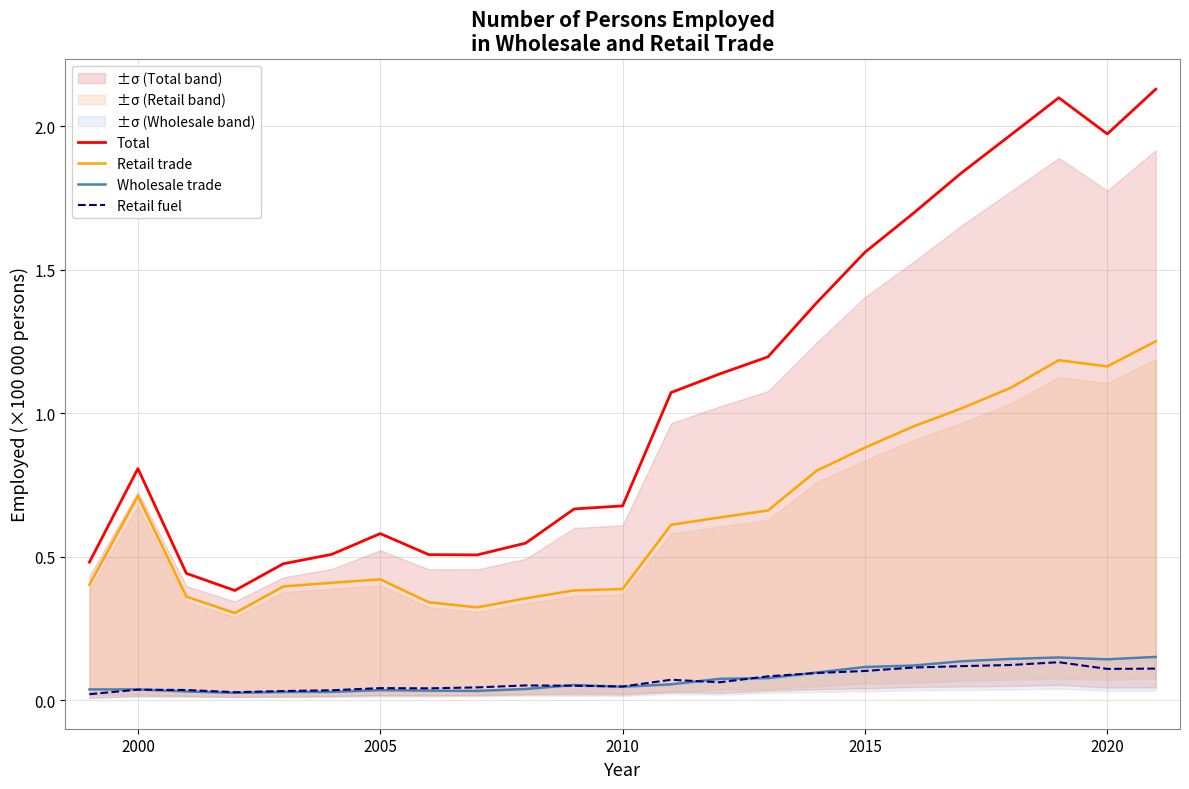

True or false: Wholesale trade and Total intersect in this chart.

False